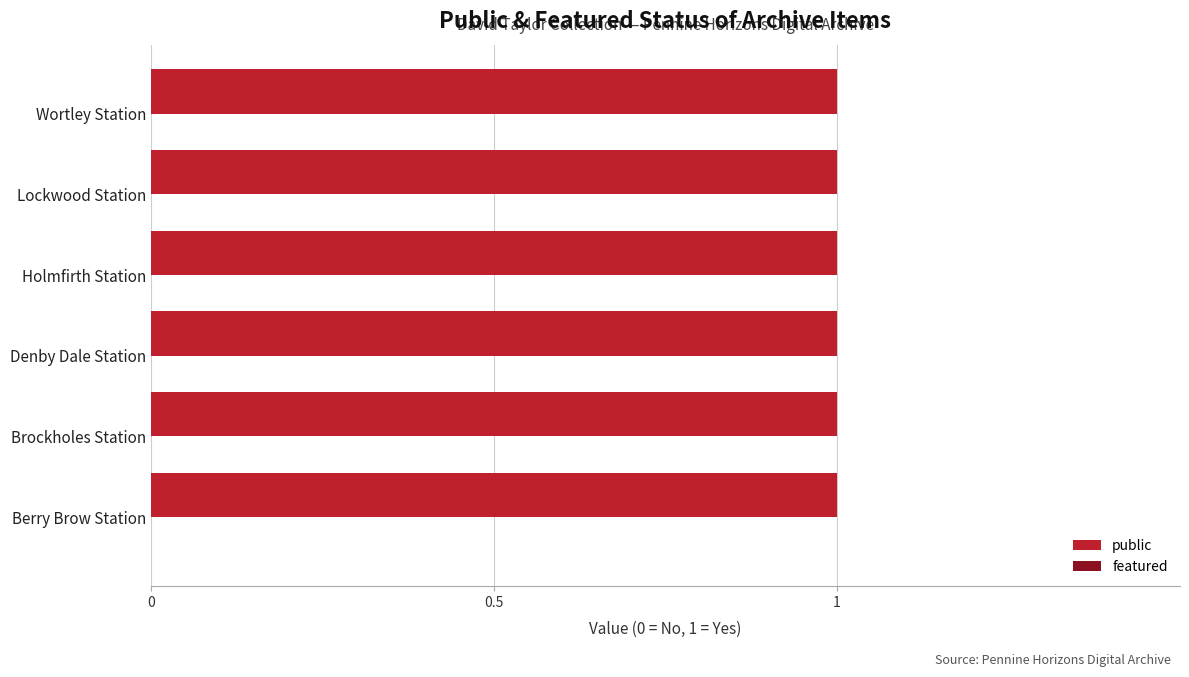

Which series changed the most between Brockholes Station and Denby Dale Station?

public